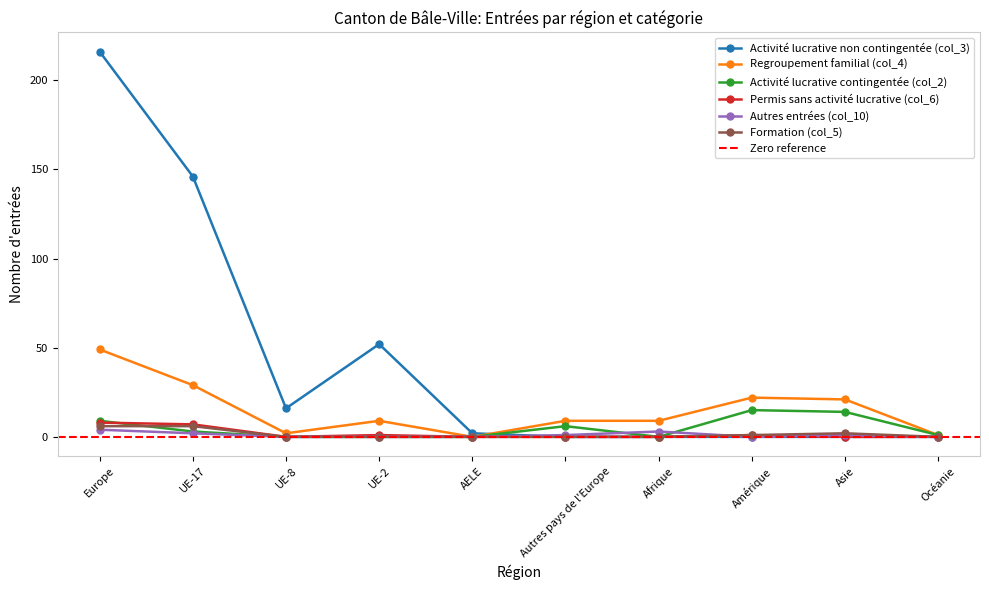

At which label is Activité lucrative contingentée (col_2) closest to 7?

Autres pays de l'Europe